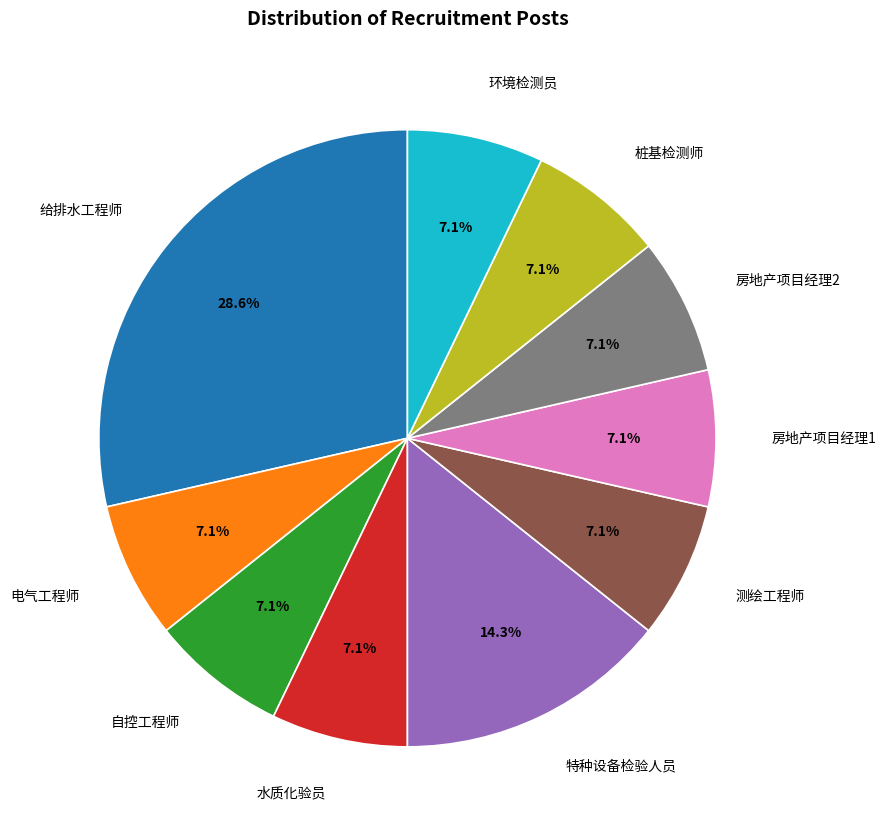

Which category has the biggest portion of the pie?

给排水工程师